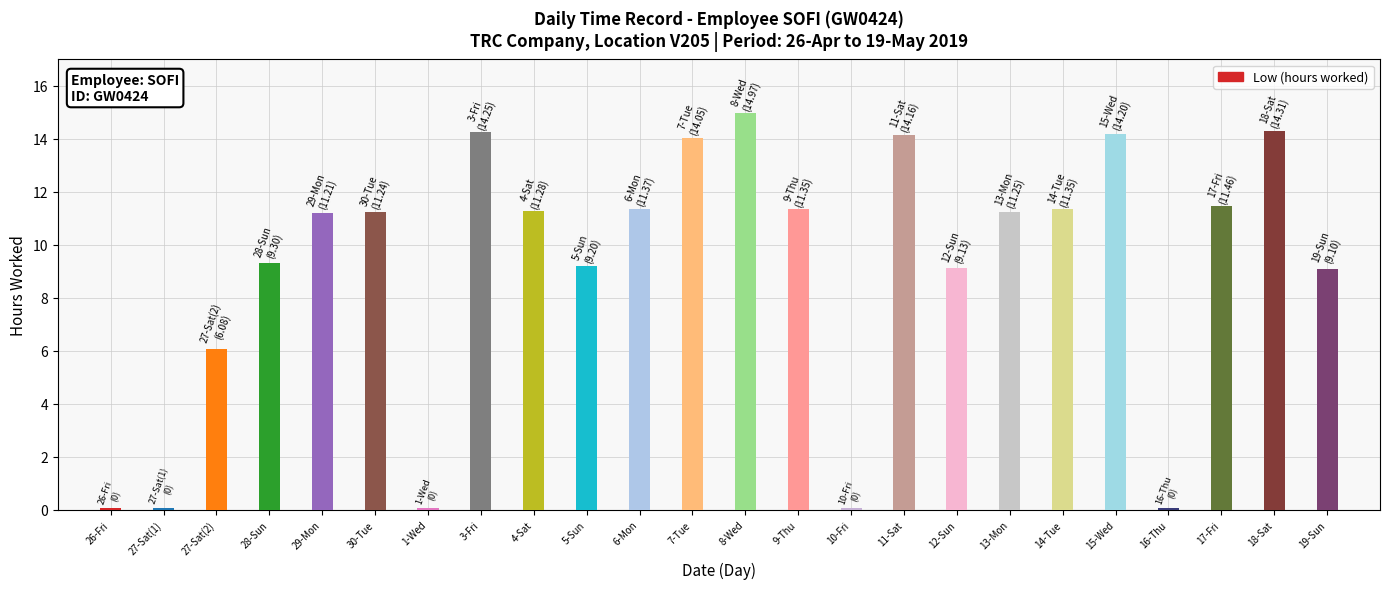

The value at 16-Thu is 0.0. True or false?

True